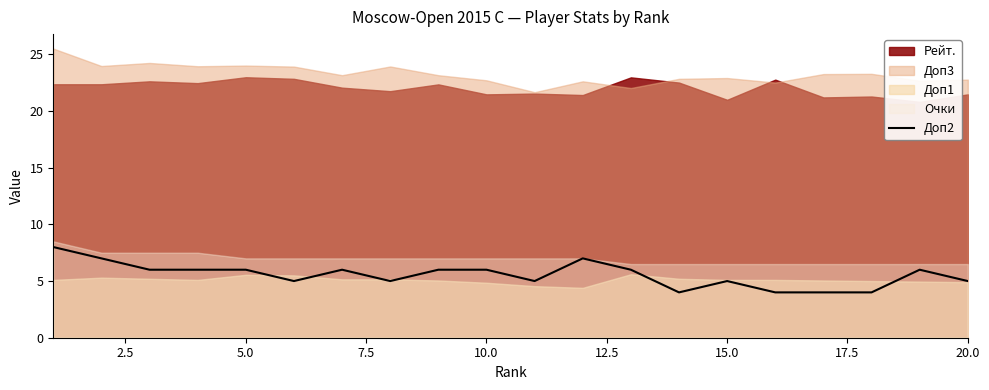

How many values are between 5 and 6?

13